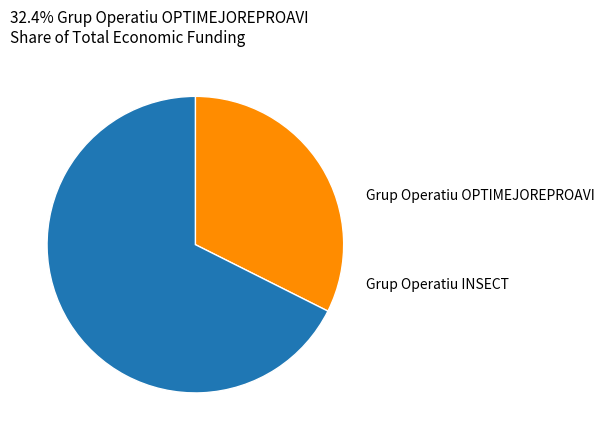

Is there a majority slice in this chart?

Yes